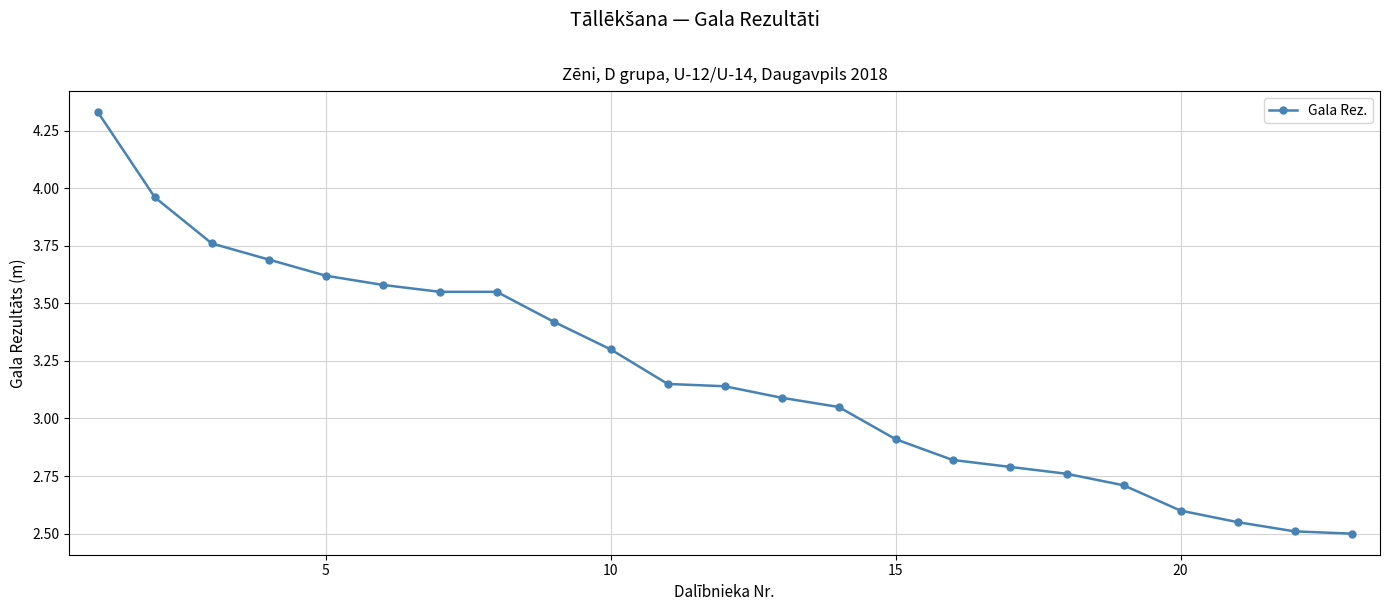

What is the sum of all values?

73.3